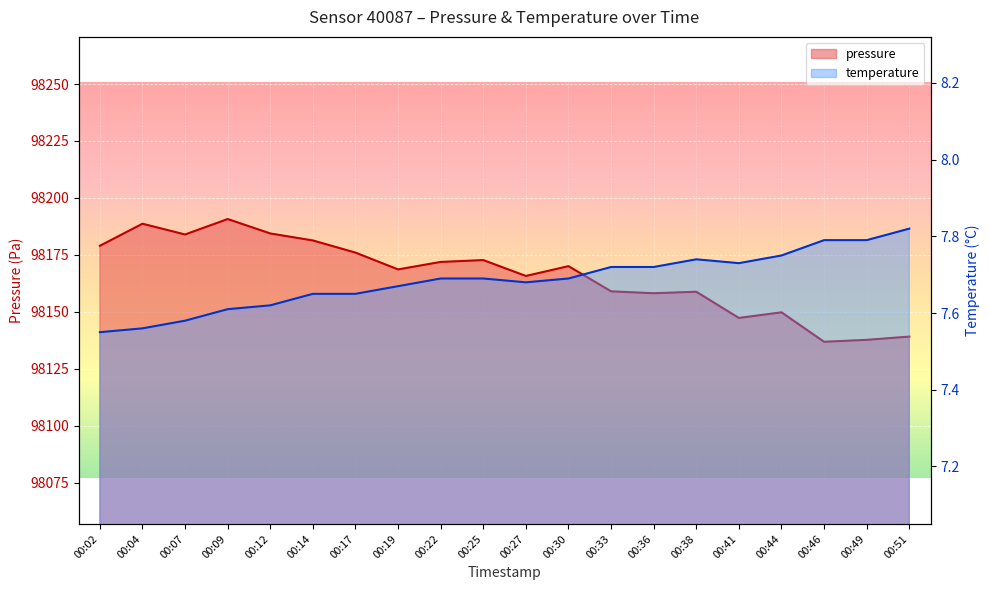

True or false: pressure has more than 1 points higher than both neighbors.

True